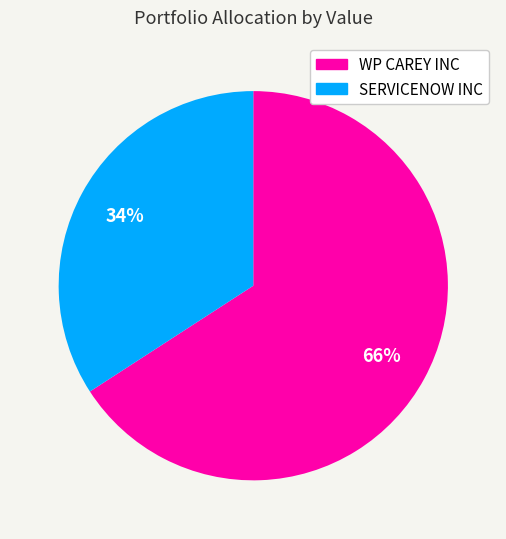

Does SERVICENOW INC represent more than half of the total?

No